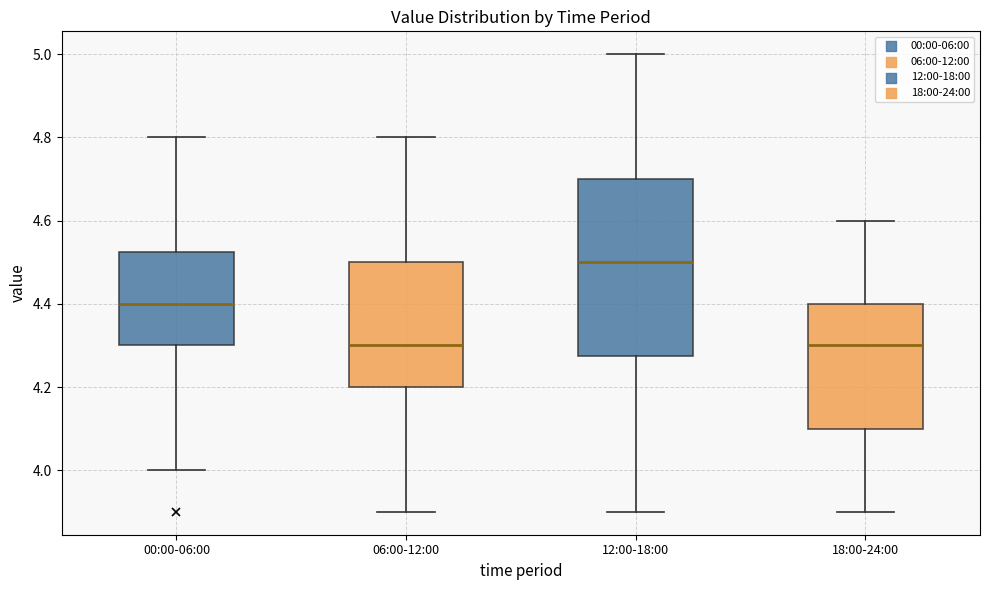

Reading left to right, transcribe this box plot: for each box, give where its median line is, the range the box spans, and where its two whiskers end, as read against the y-axis. The values are not printed on the chart, so give them approximately, as read against the axis.

00:00-06:00: median 4.40, box 4.30 to 4.52, whiskers 4.00 to 4.80
06:00-12:00: median 4.30, box 4.20 to 4.50, whiskers 3.90 to 4.80
12:00-18:00: median 4.50, box 4.28 to 4.70, whiskers 3.90 to 5.00
18:00-24:00: median 4.30, box 4.10 to 4.40, whiskers 3.90 to 4.60